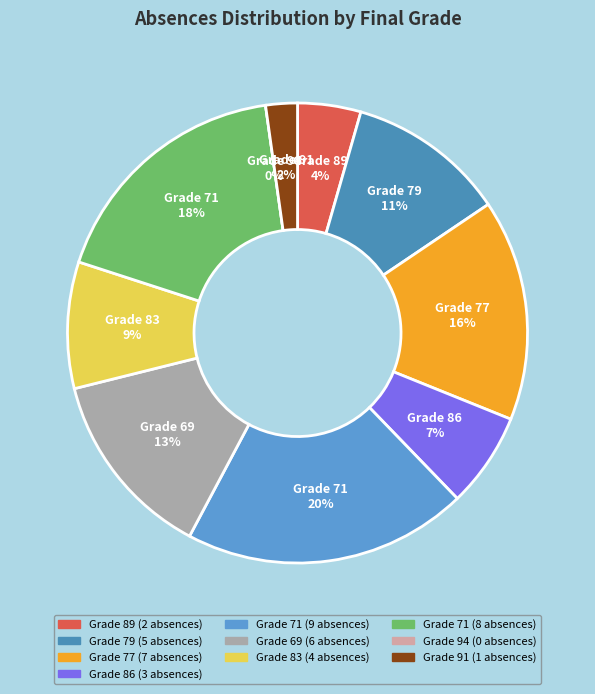

What percentage do 77 and 79 together represent?

26.7%